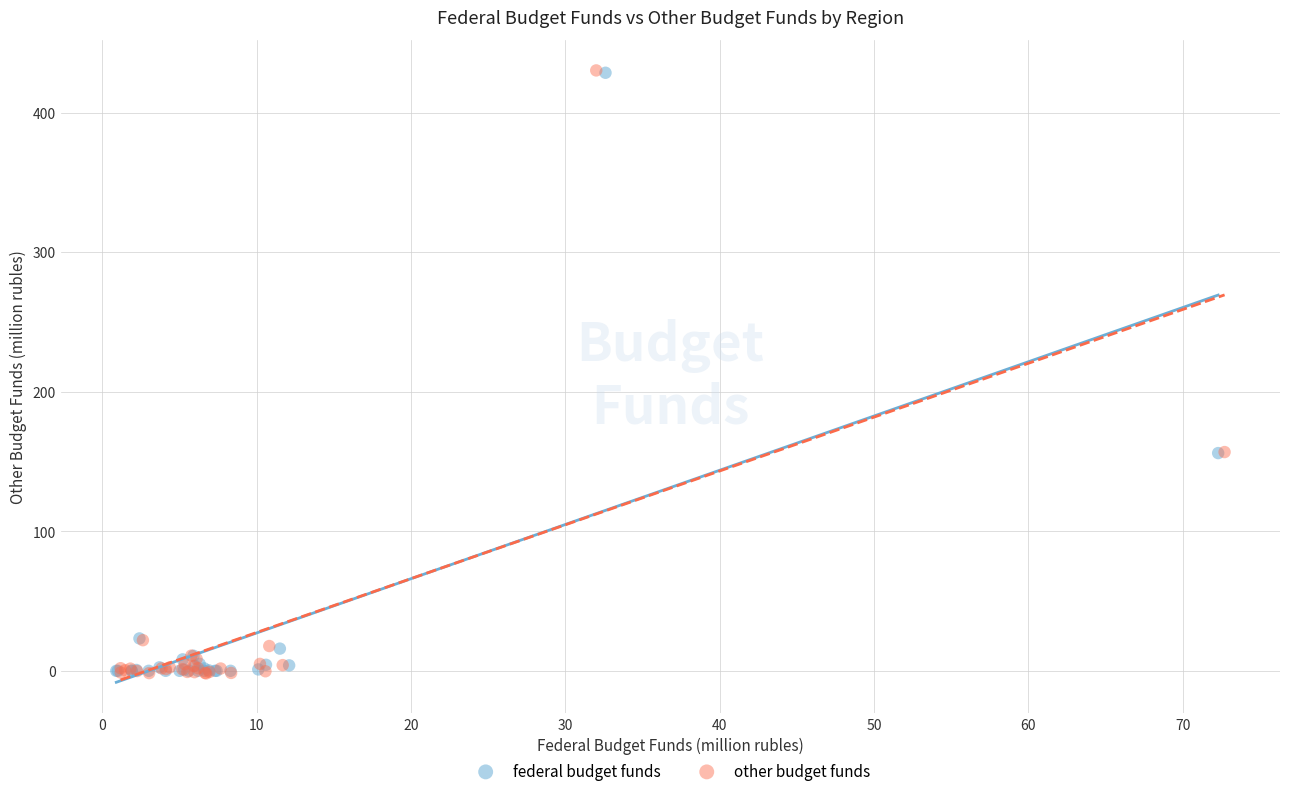

What are all the series names shown in the legend?

federal budget funds, other budget funds